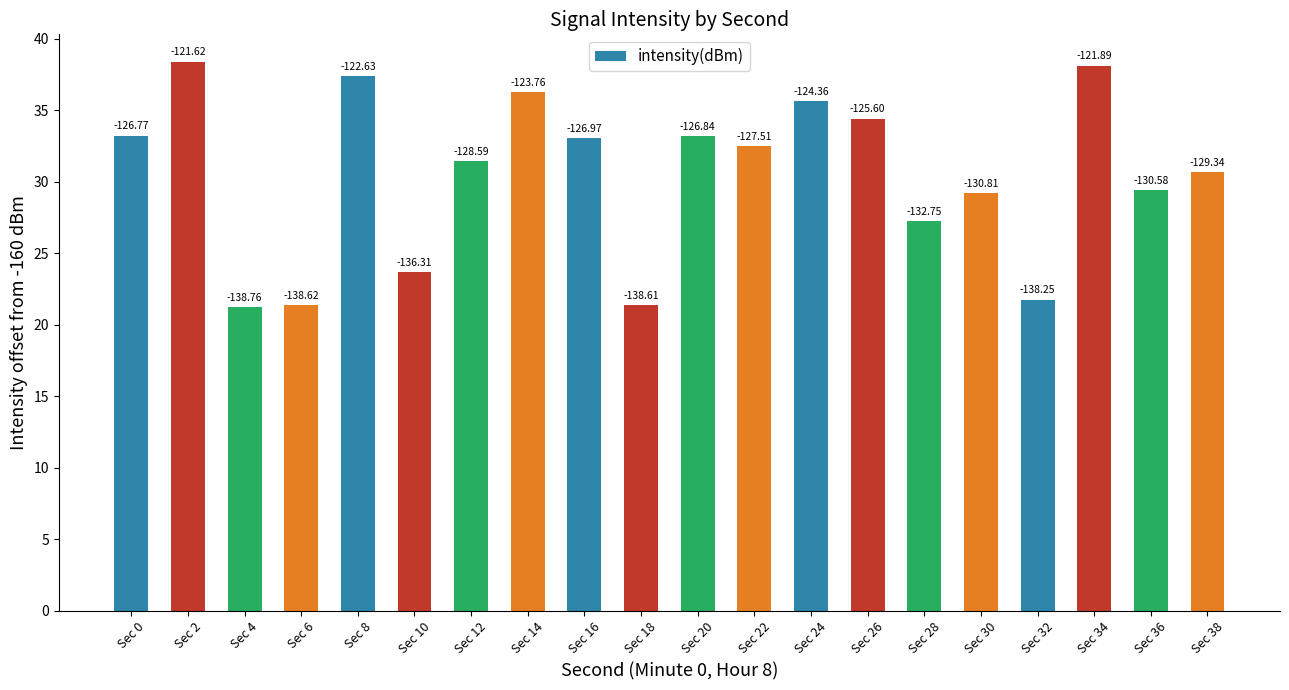

Which label corresponds to the smallest value in the chart?

Sec 4